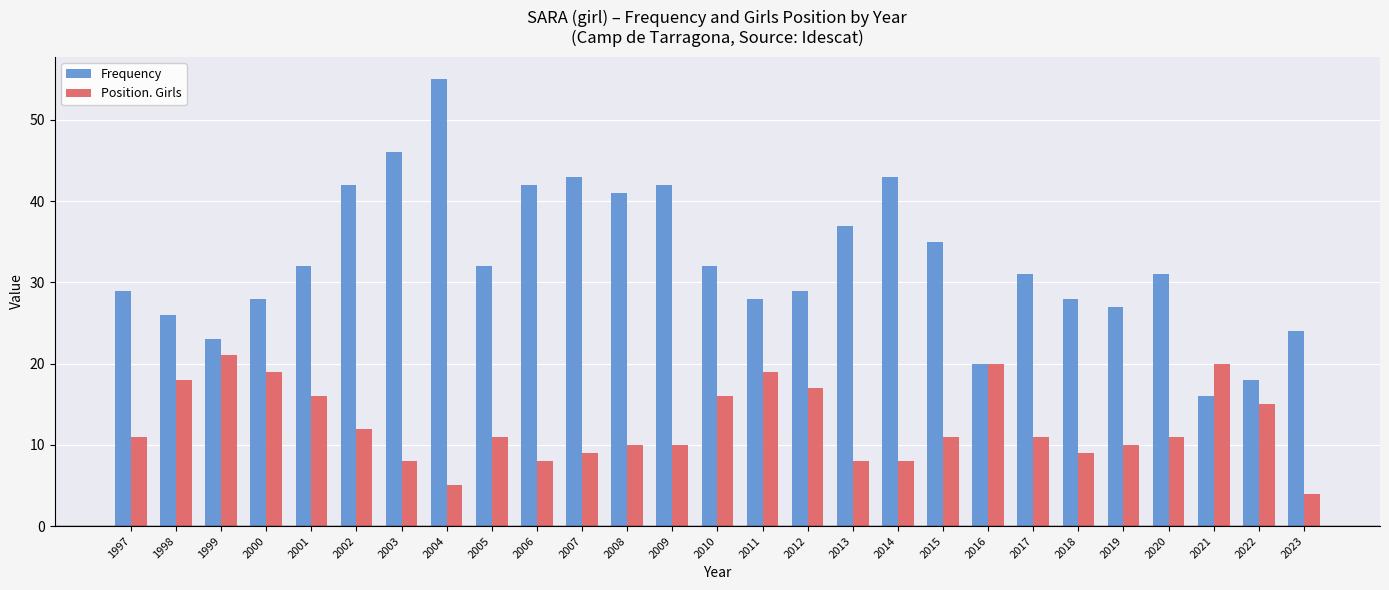

Is the value of Frequency at 2014 greater than the value of Position. Girls at 2009?

Yes